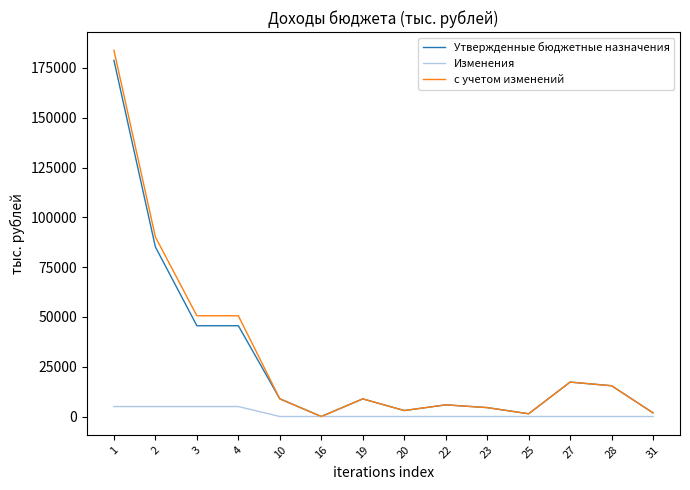

The value of с учетом изменений at 27 is 17274.2. True or false?

True